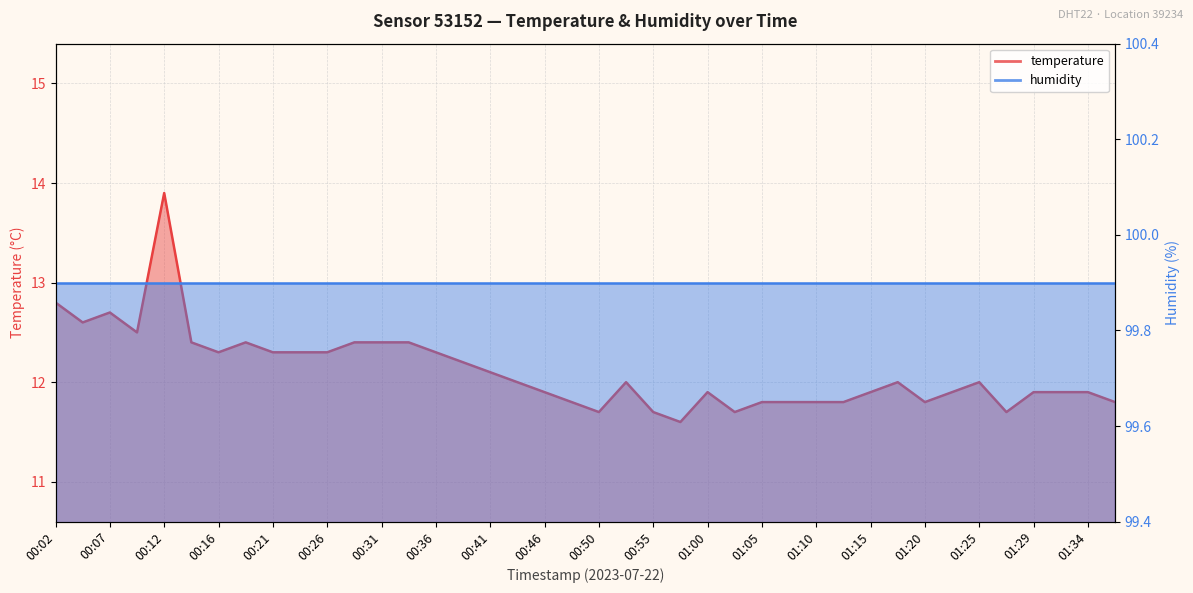

Where is the first local minimum?

00:04